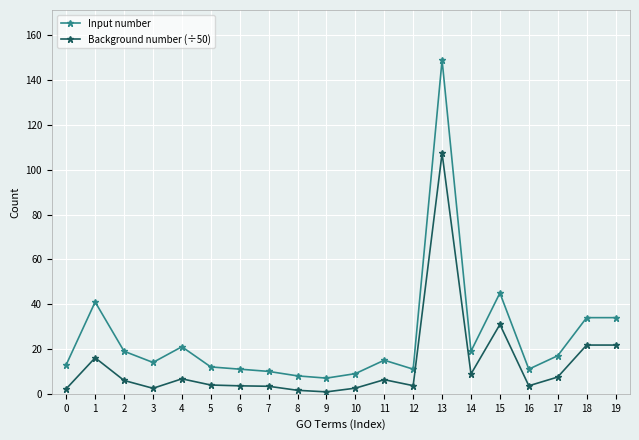

At which category does Input number reach its first local valley?

3